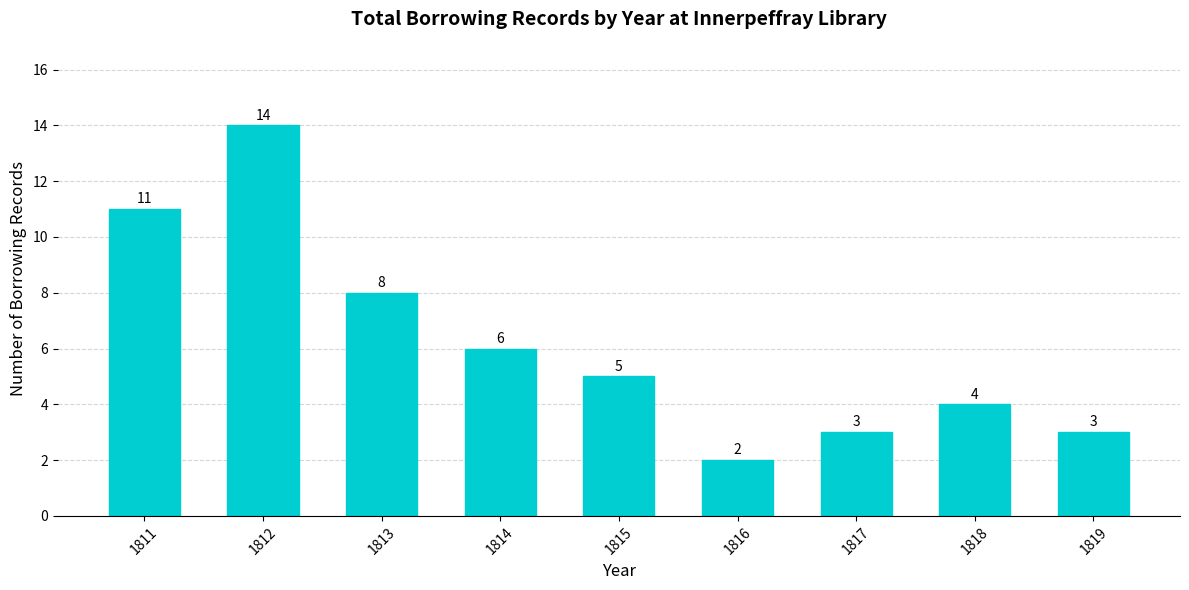

What is the greatest value displayed?

14